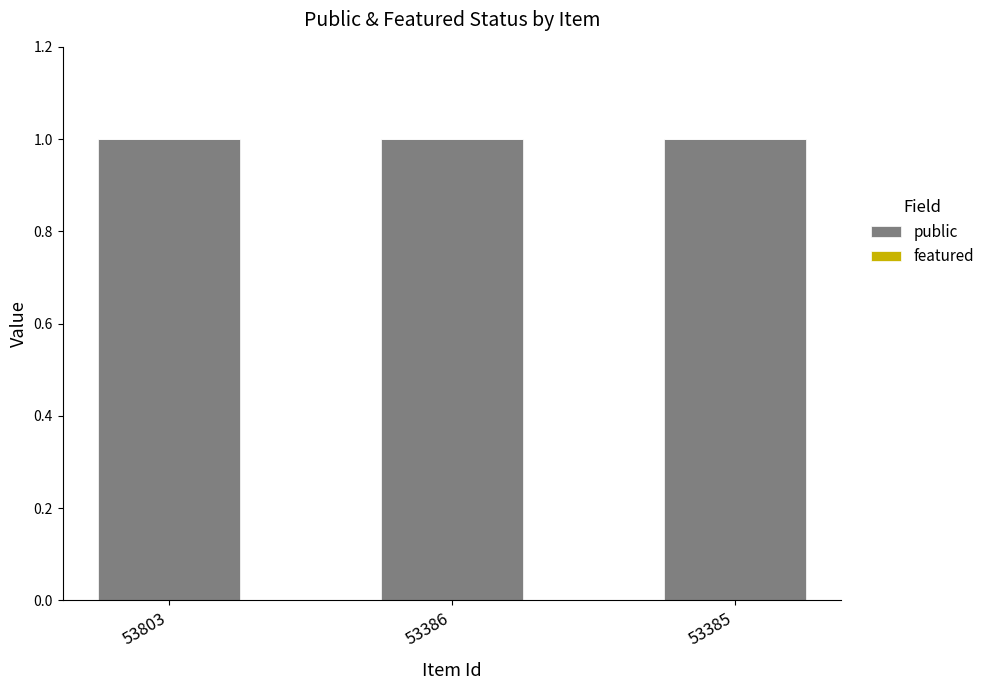

At which label is featured closest to 0?

53803